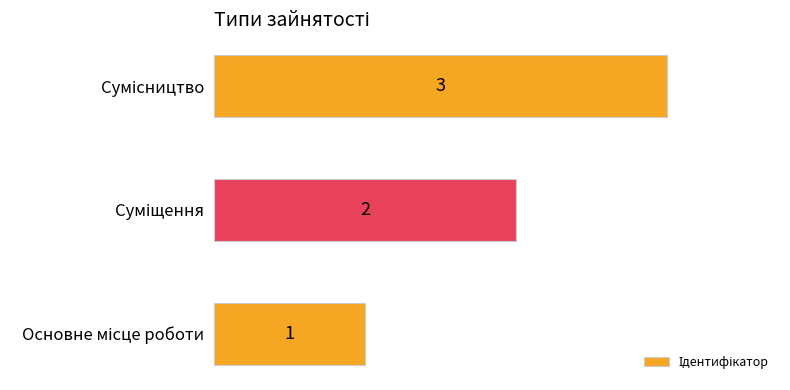

What is the minimum value shown in the chart?

1